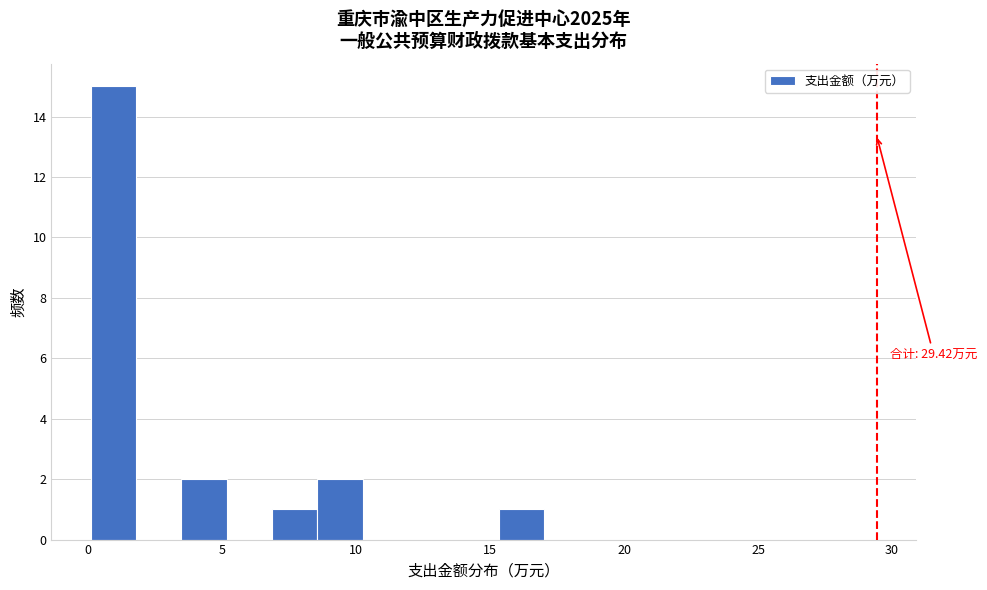

Around what value on the x-axis is the tallest bar? Give the approximate position of its centre, as read against the axis.

1.0